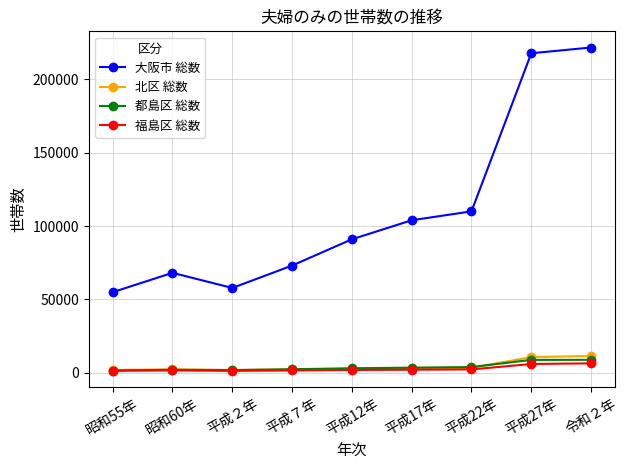

What is the minimum value for 大阪市 総数?

54982